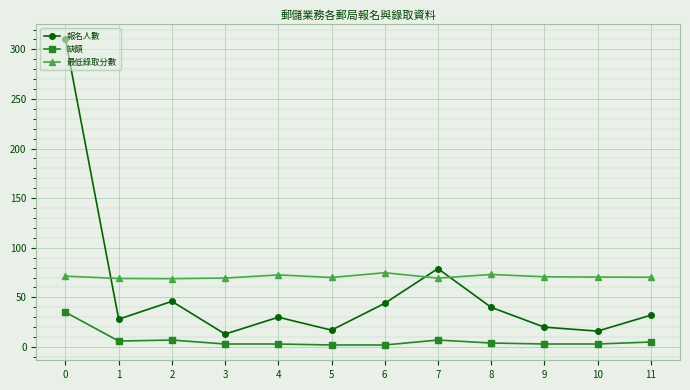

True or false: 最低錄取分數 has more than 1 interior local peaks.

True